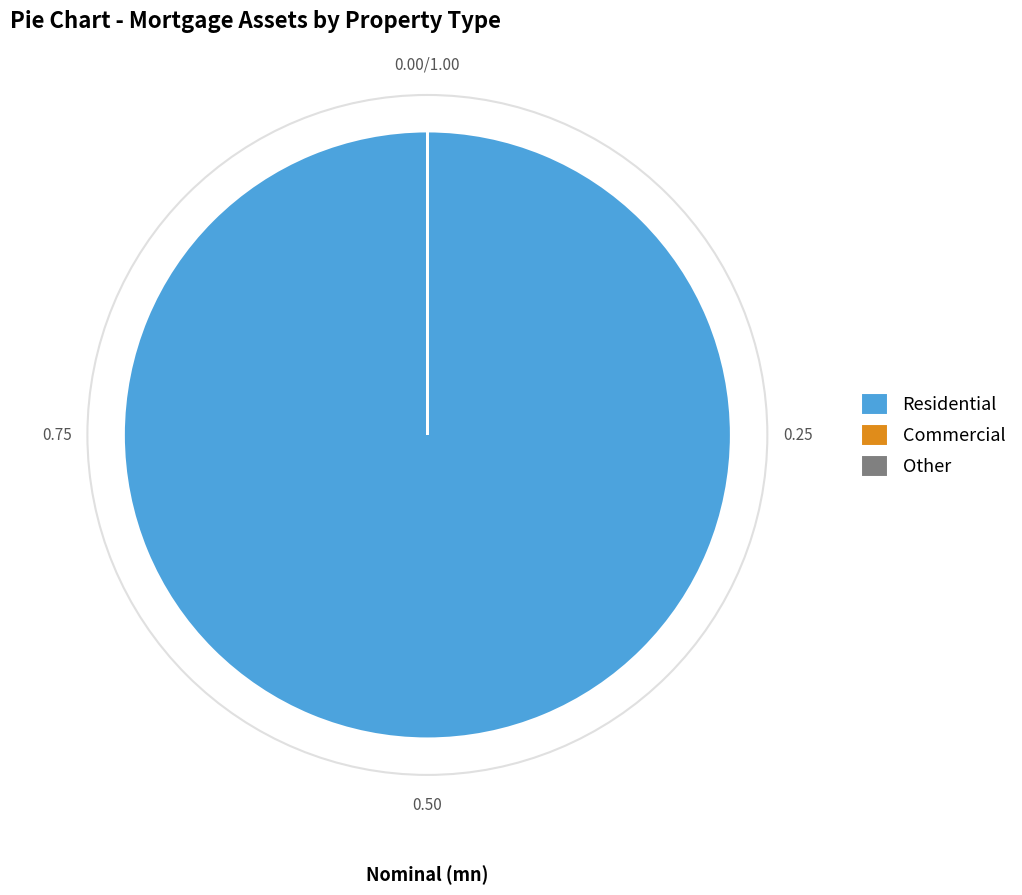

Does any single category account for the majority?

Yes